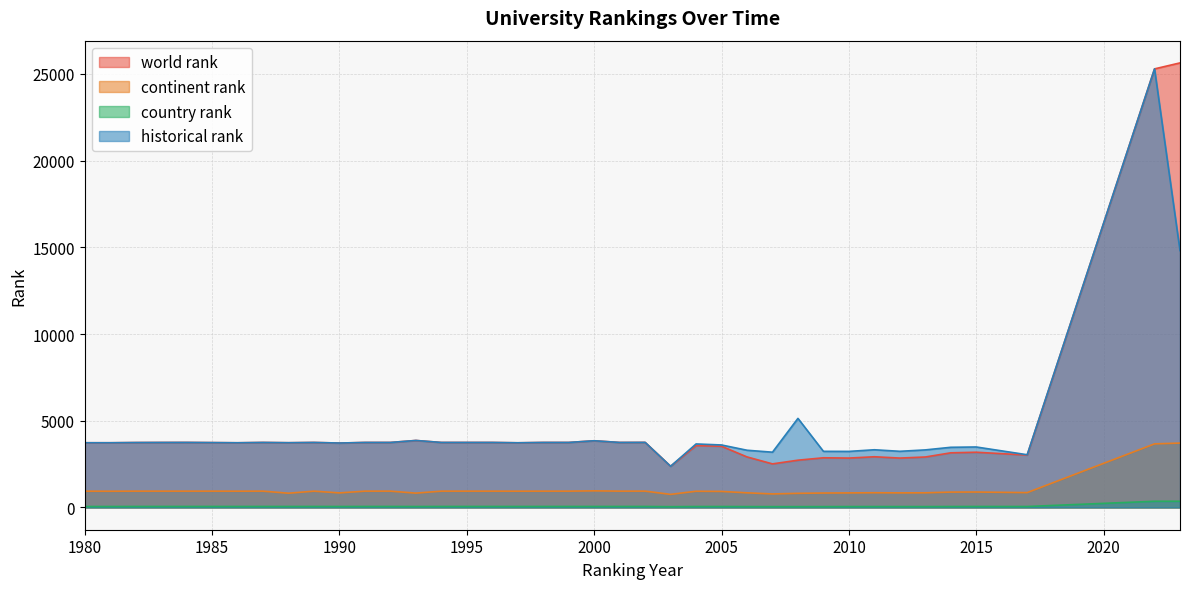

True or false: country rank and historical rank intersect in this chart.

False